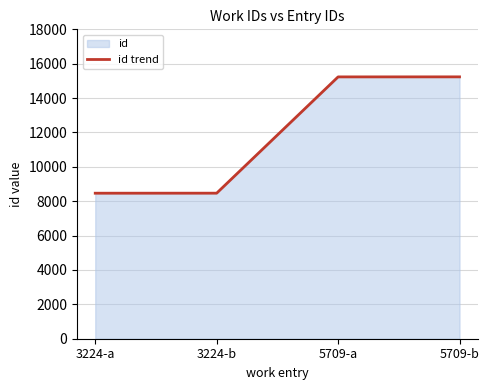

How many distinct data groups are displayed?

1